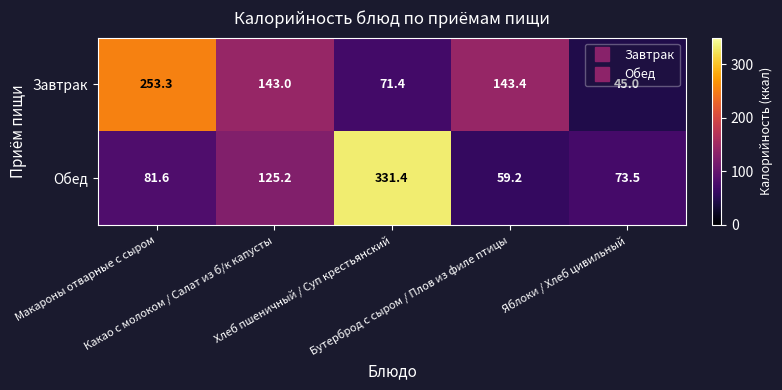

What is the maximum value shown in the chart?

331.4